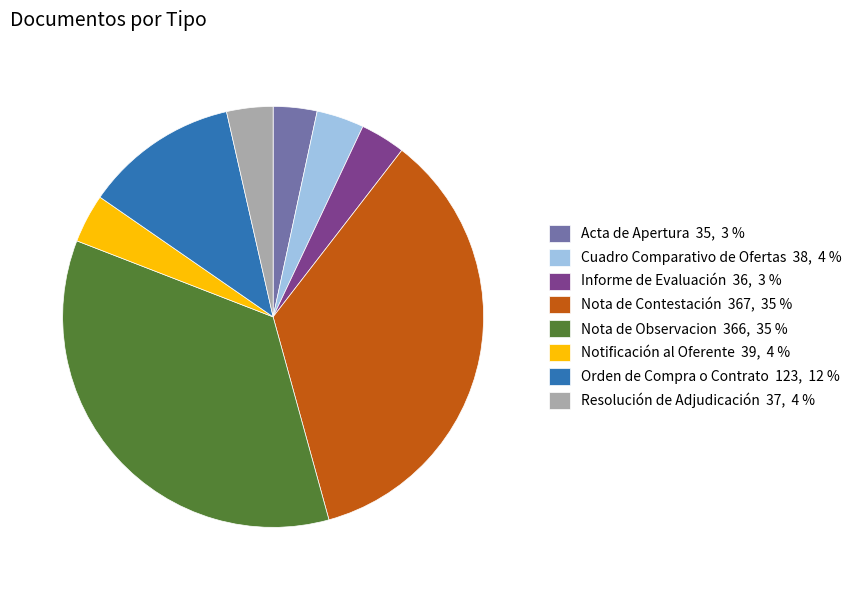

Is there any slice that represents more than half of the pie?

No